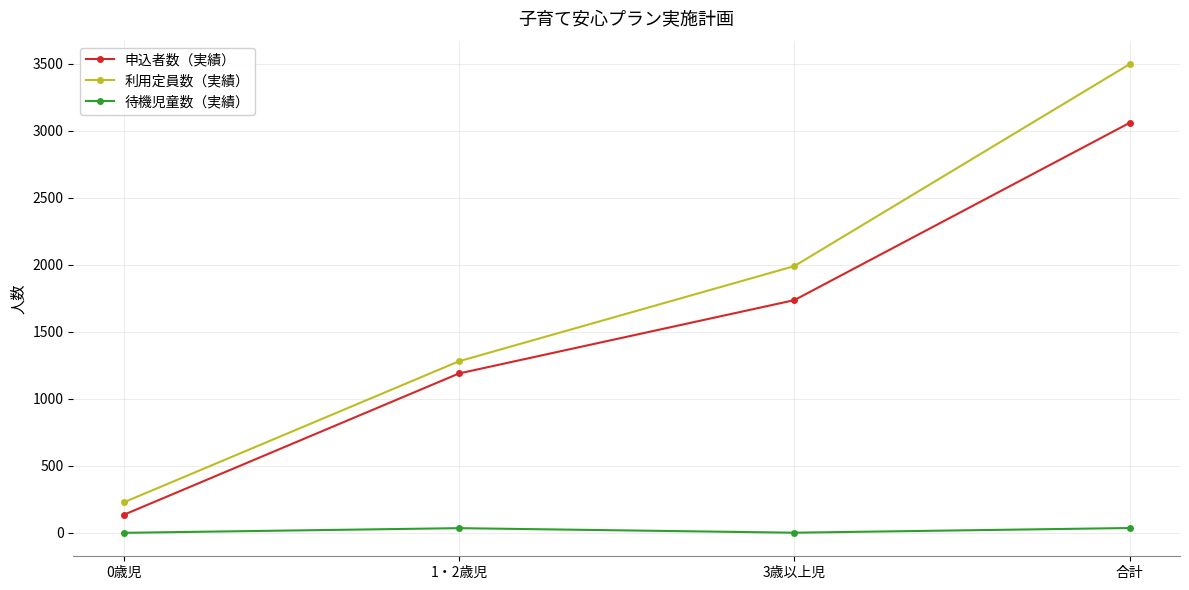

What is the highest value of the 申込者数（実績） series?

3059